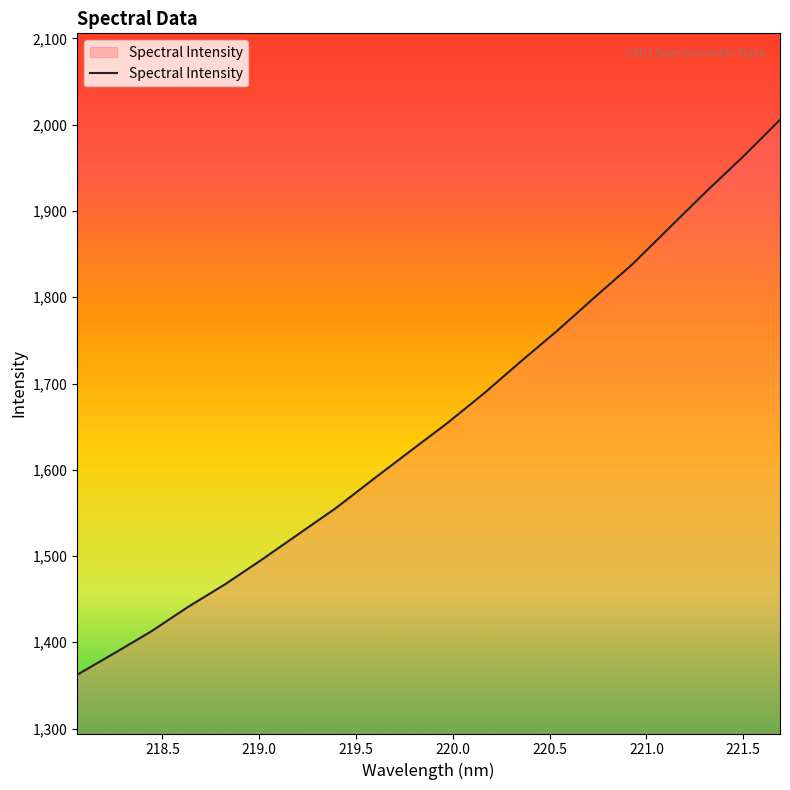

How many categories are shown in the chart?

20